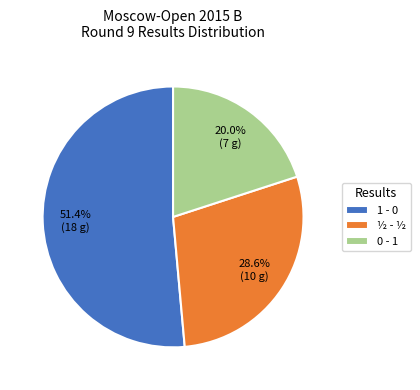

The 1 - 0 slice represents 73% of the pie. True or false?

False